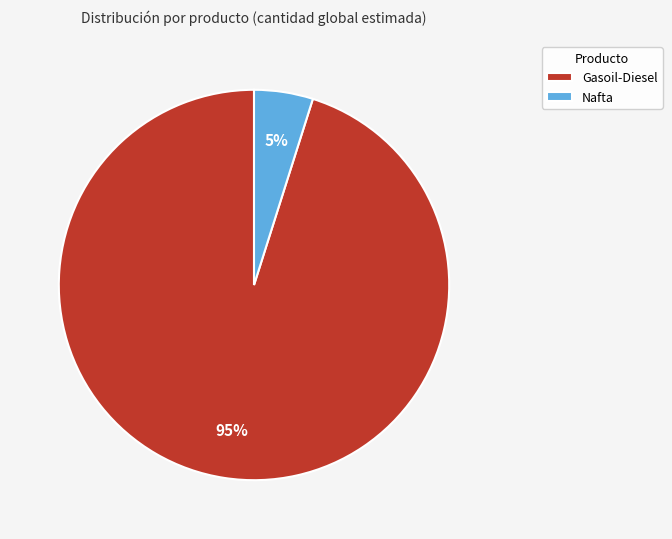

To the nearest percent, what is the difference between the Nafta and Gasoil-Diesel slice percentages?

90%